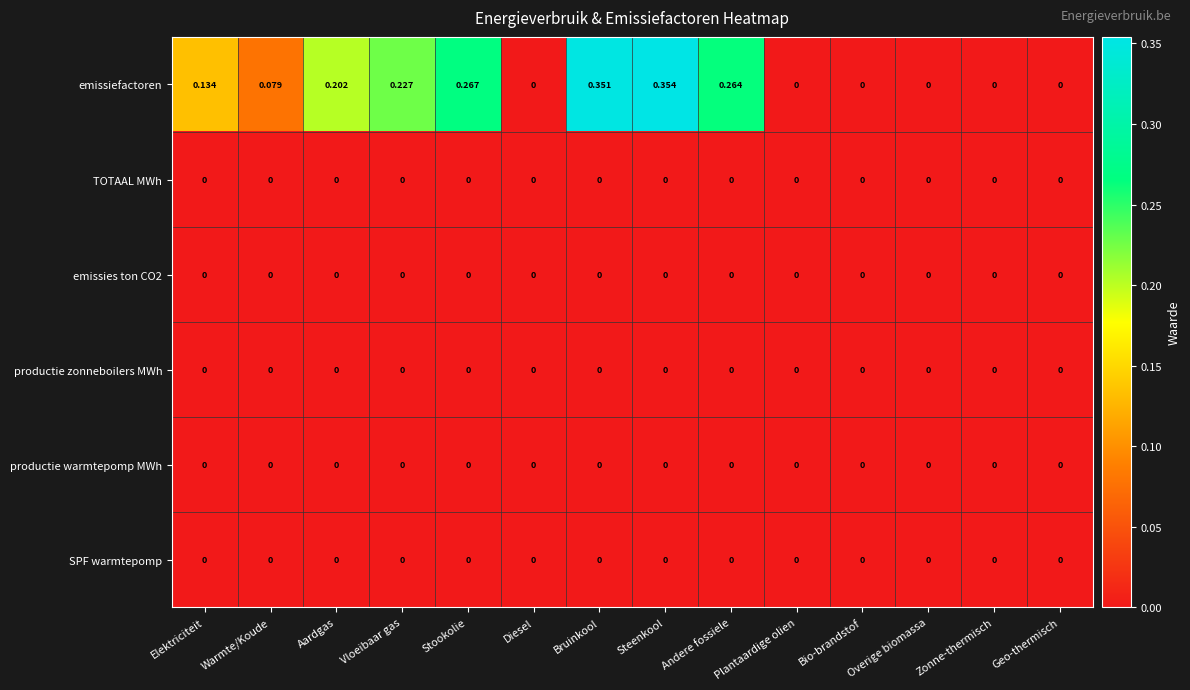

Between Steenkool and Overige biomassa, which series saw the biggest shift?

emissiefactoren